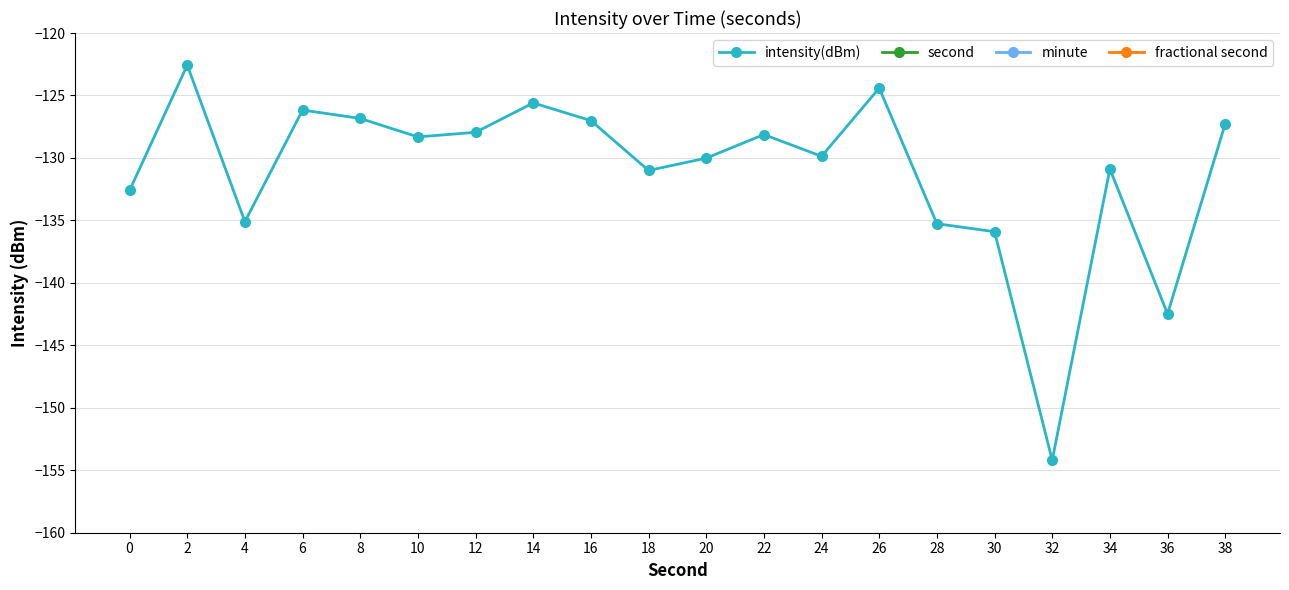

Rank the series at 32 from lowest to highest value.

intensity(dBm), minute, fractional second, second